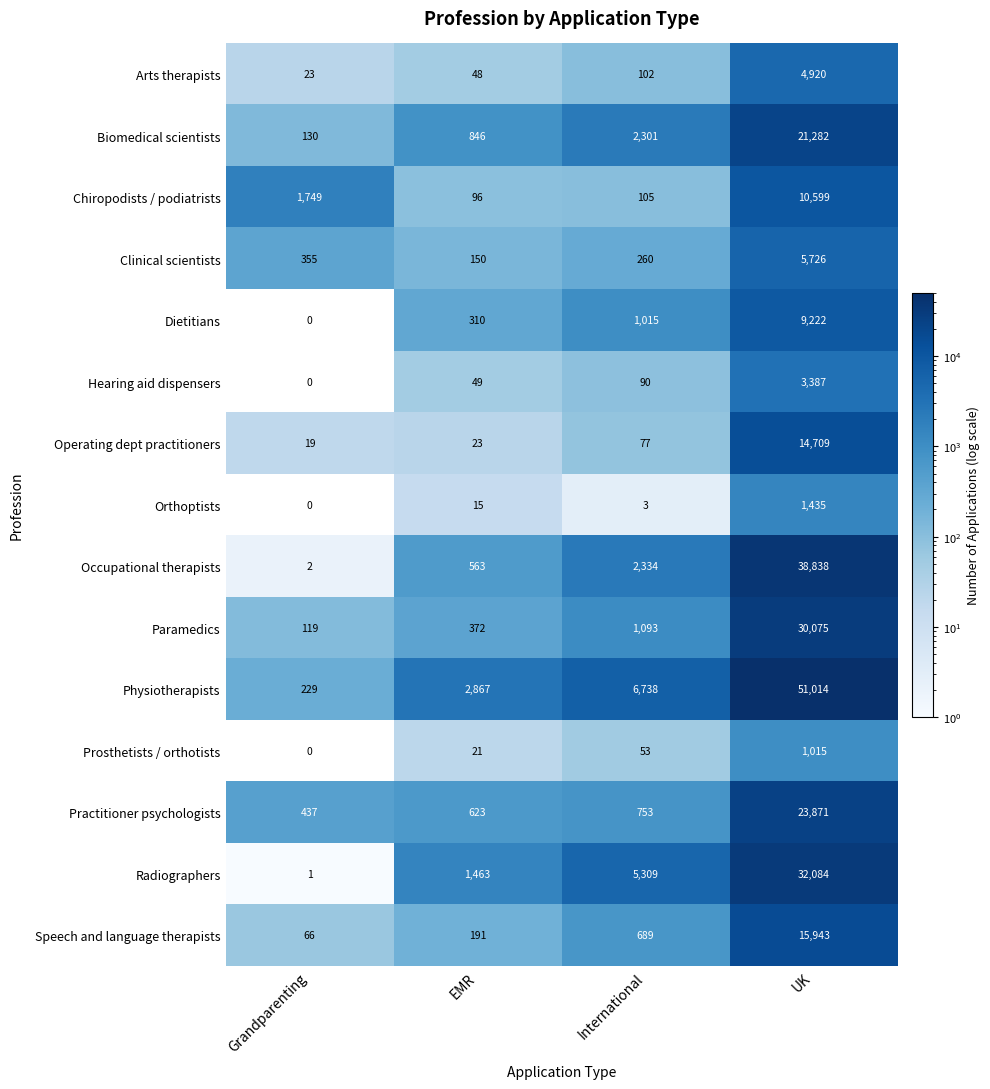

How many distinct data groups are displayed?

15